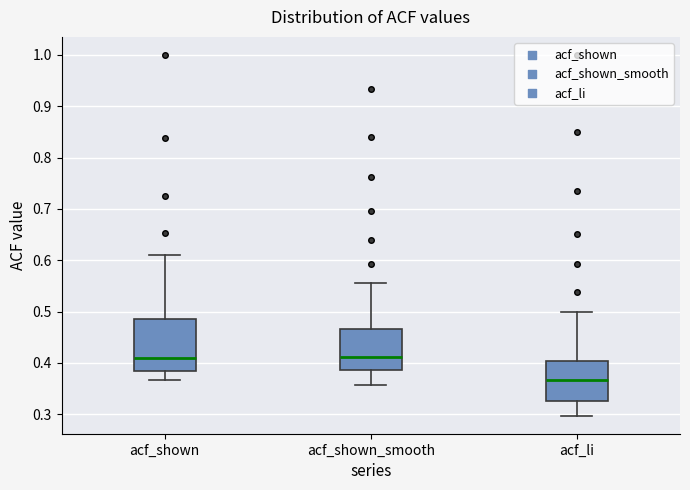

Reading left to right, transcribe this box plot: for each box, give where its median line is, the range the box spans, and where its two whiskers end, as read against the y-axis. The values are not printed on the chart, so give them approximately, as read against the axis.

acf_shown: median 0.41, box 0.38 to 0.49, whiskers 0.37 to 0.61
acf_shown_smooth: median 0.41, box 0.39 to 0.47, whiskers 0.36 to 0.56
acf_li: median 0.37, box 0.33 to 0.40, whiskers 0.30 to 0.50